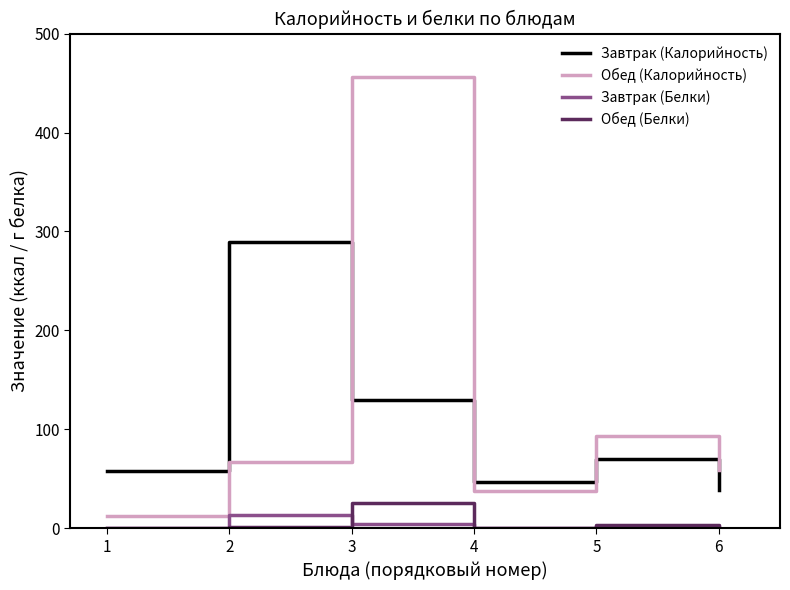

Does the chart have visible grid lines?

No